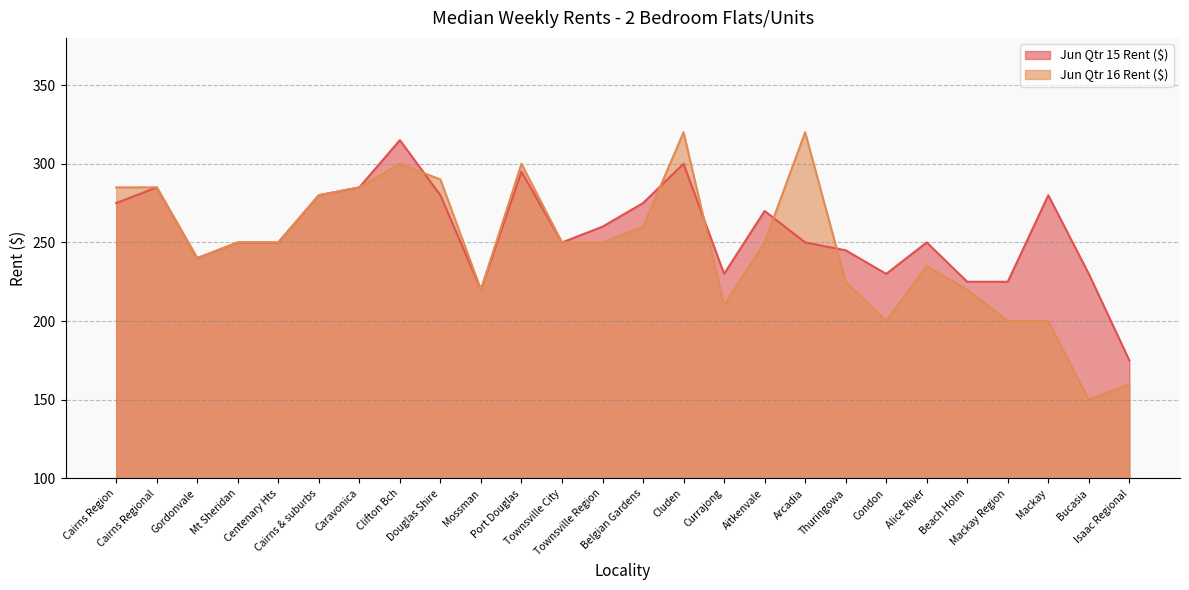

How many interior local valleys does the Jun Qtr 16 Rent ($) series have?

5